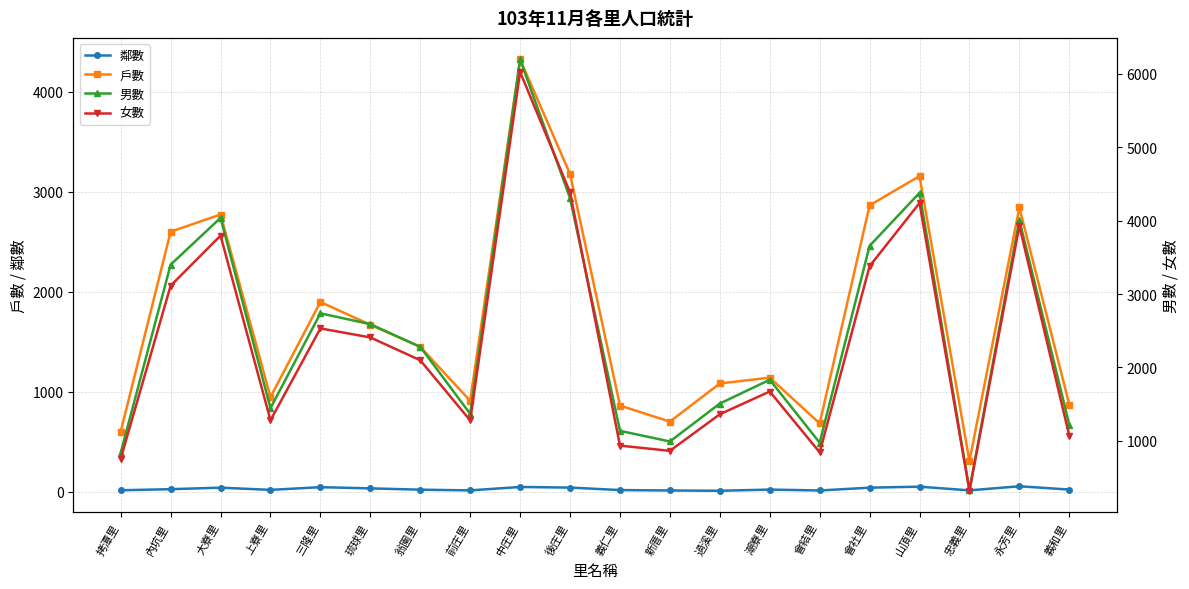

What is the spread (max minus min) of values at 上寮里?

1424